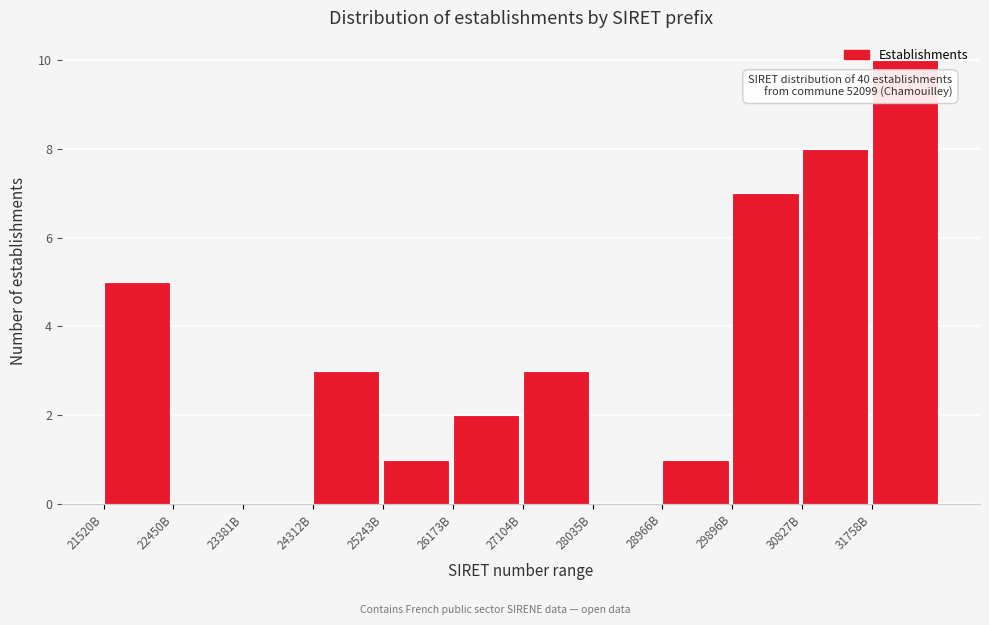

What is the change in value from 23381B to 26173B?

+2